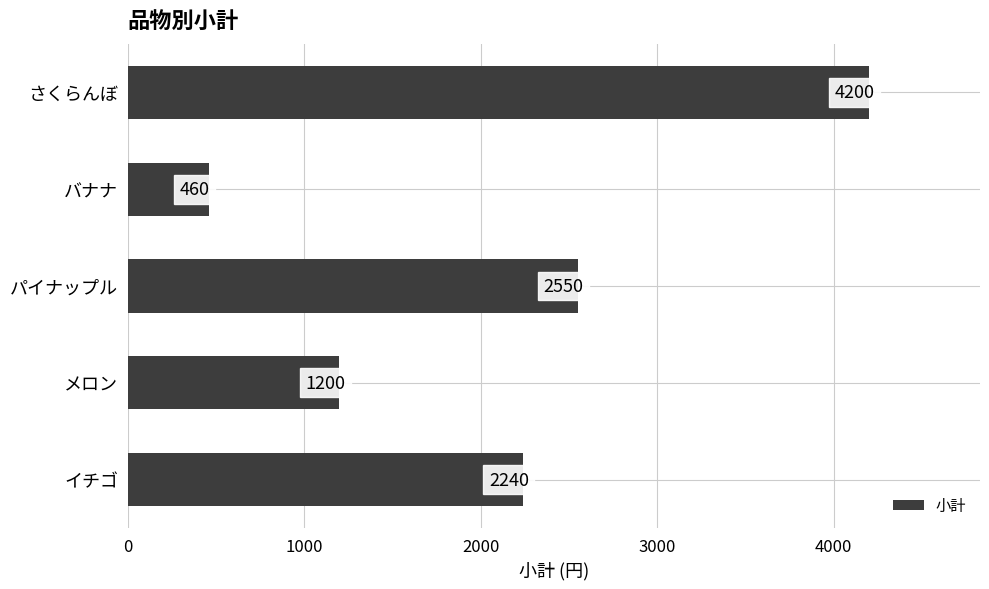

Does the chart contain stacked bars?

No